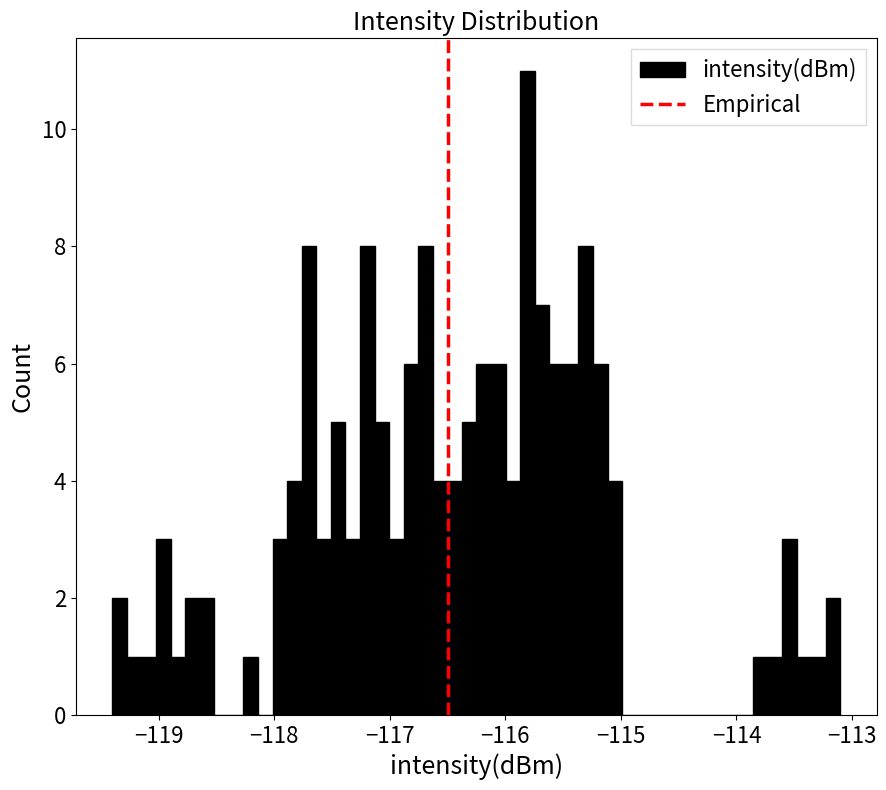

Read against the x-axis, roughly where is the centre of the tallest bar?

-115.8